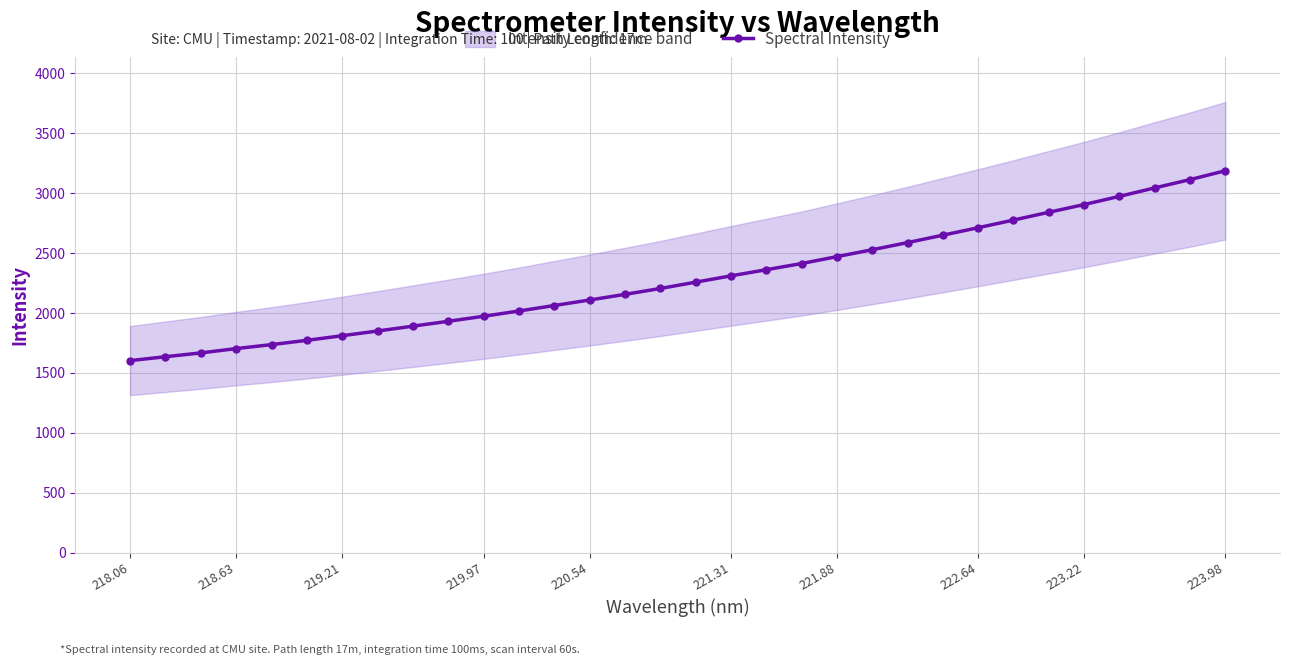

The value of Spectral Intensity at 223.98 is 3187.9. True or false?

True